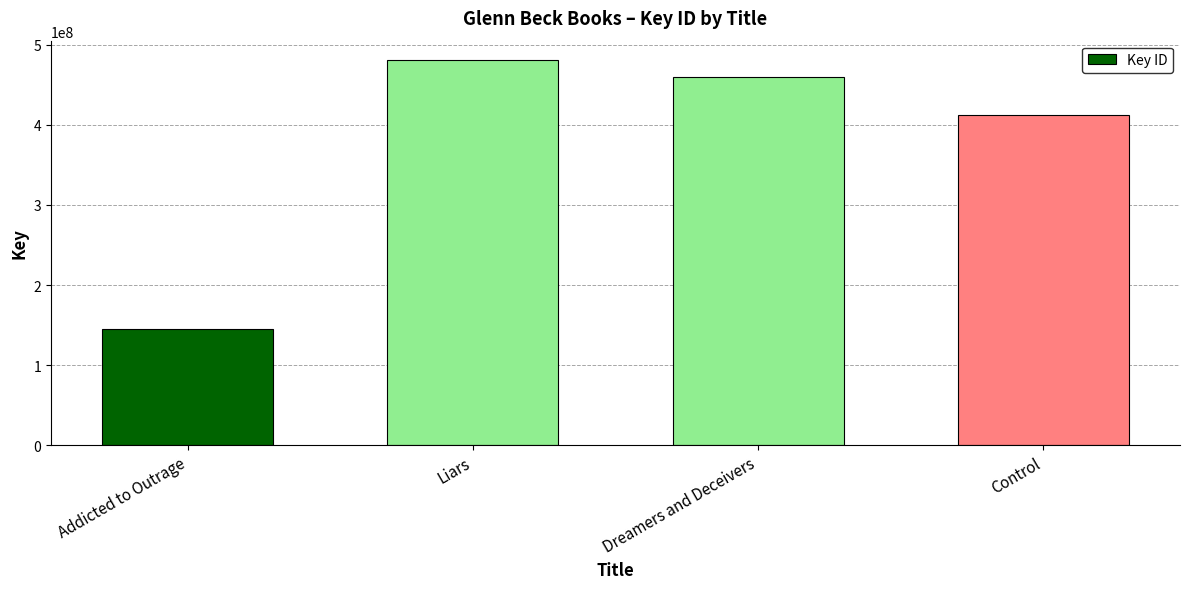

Is it true that the value at Liars is 481277258?

True